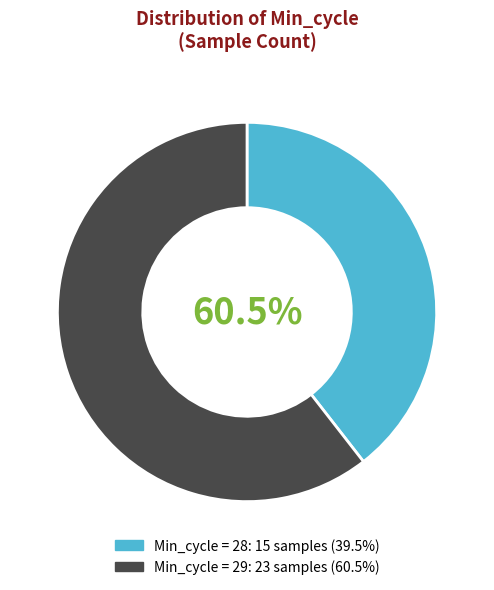

Rank the categories by value from lowest to highest.

28, 29